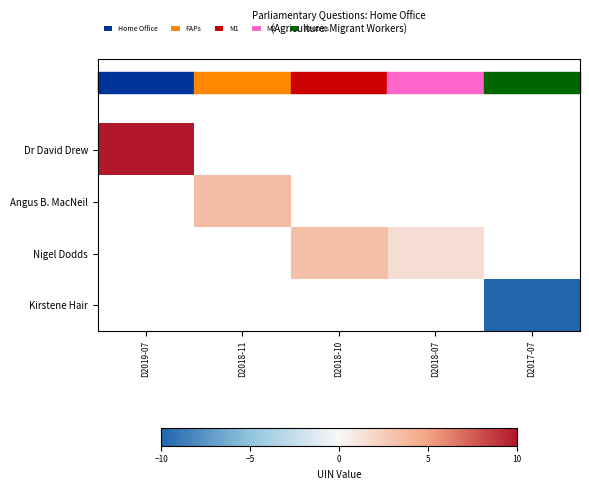

What is the greatest value displayed?

10.0